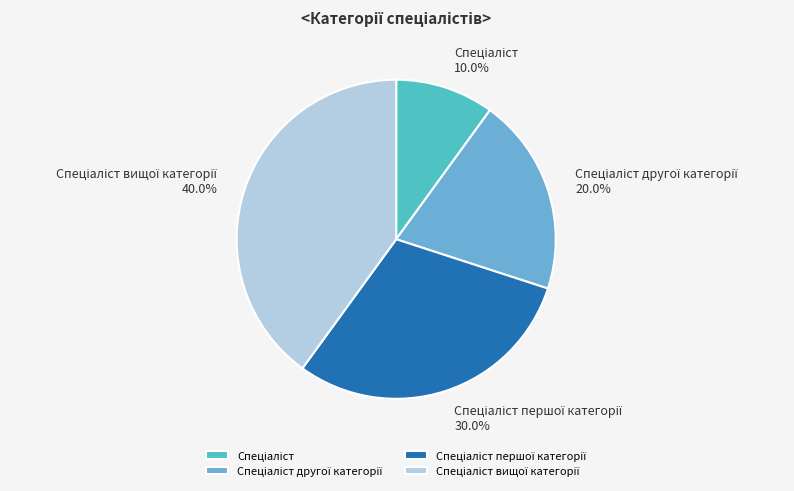

Is there a majority slice in this chart?

No